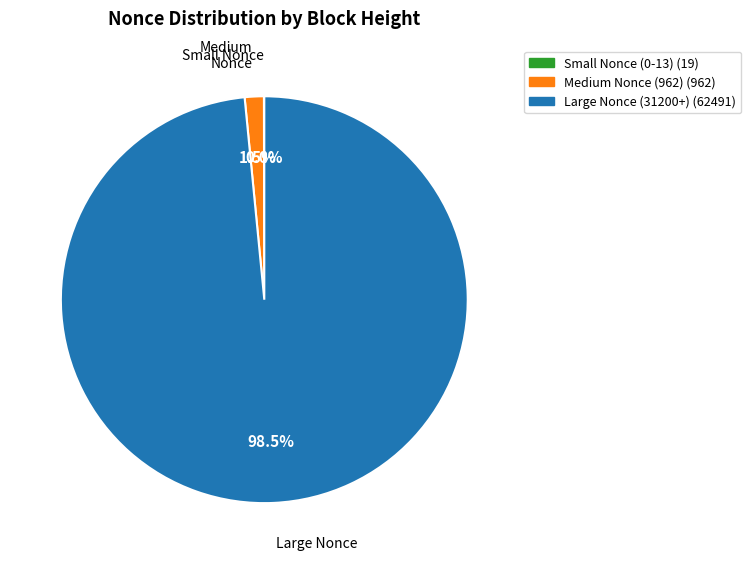

Is there a majority slice in this chart?

Yes